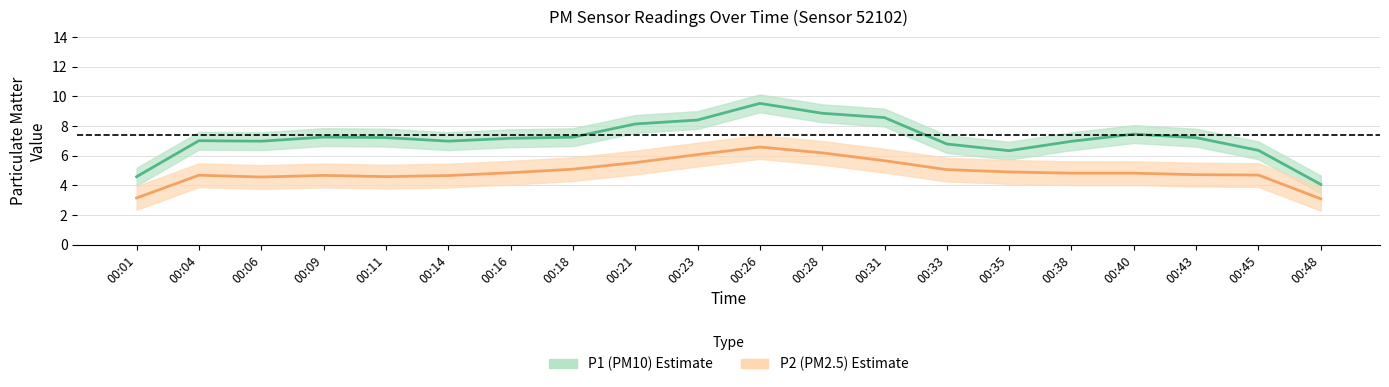

How many categories are shown in the chart?

20